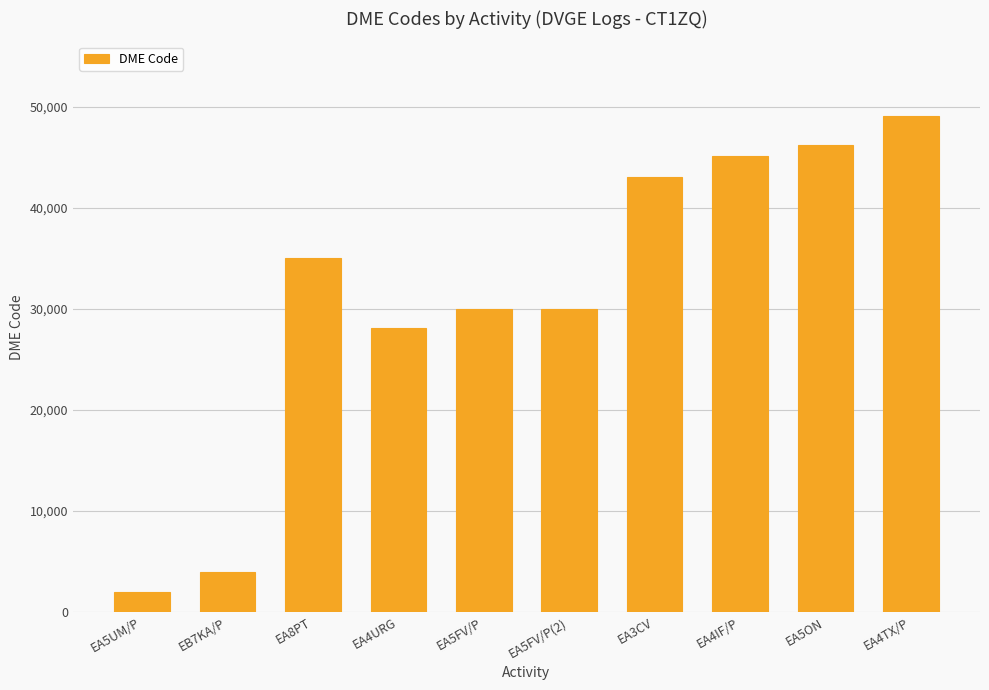

What is the value of the 2nd bar from the left?

4013